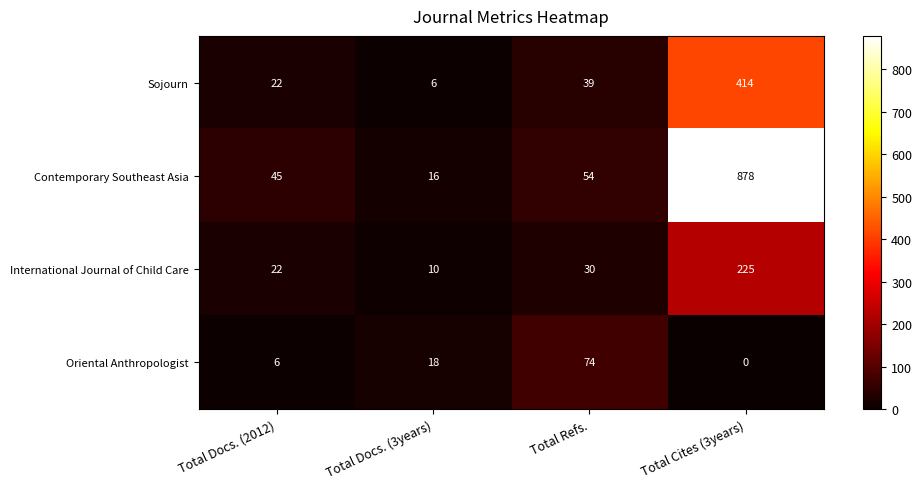

Which series has the widest spread of values?

Contemporary Southeast Asia